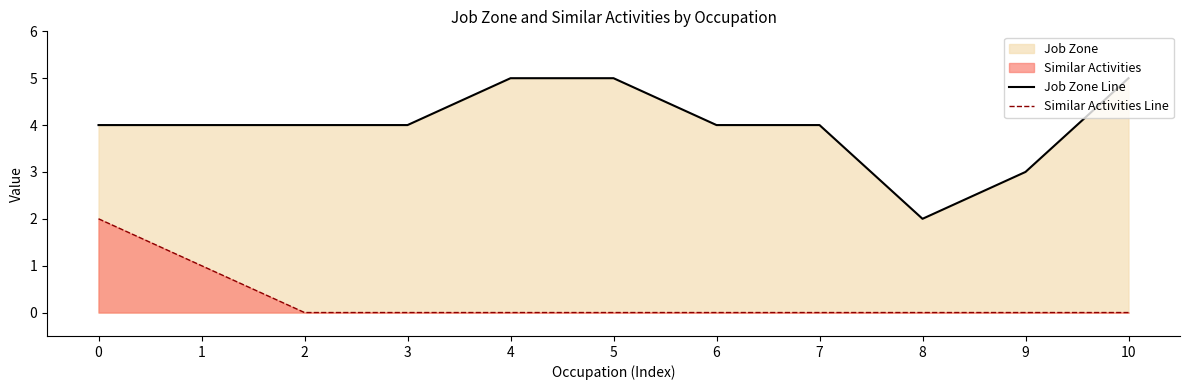

Reading right to left, extract all data points from this chart.

Job Zone Line: 5	3	2	4	4	5	5	4	4	4	4
Similar Activities Line: 0	0	0	0	0	0	0	0	0	1	2